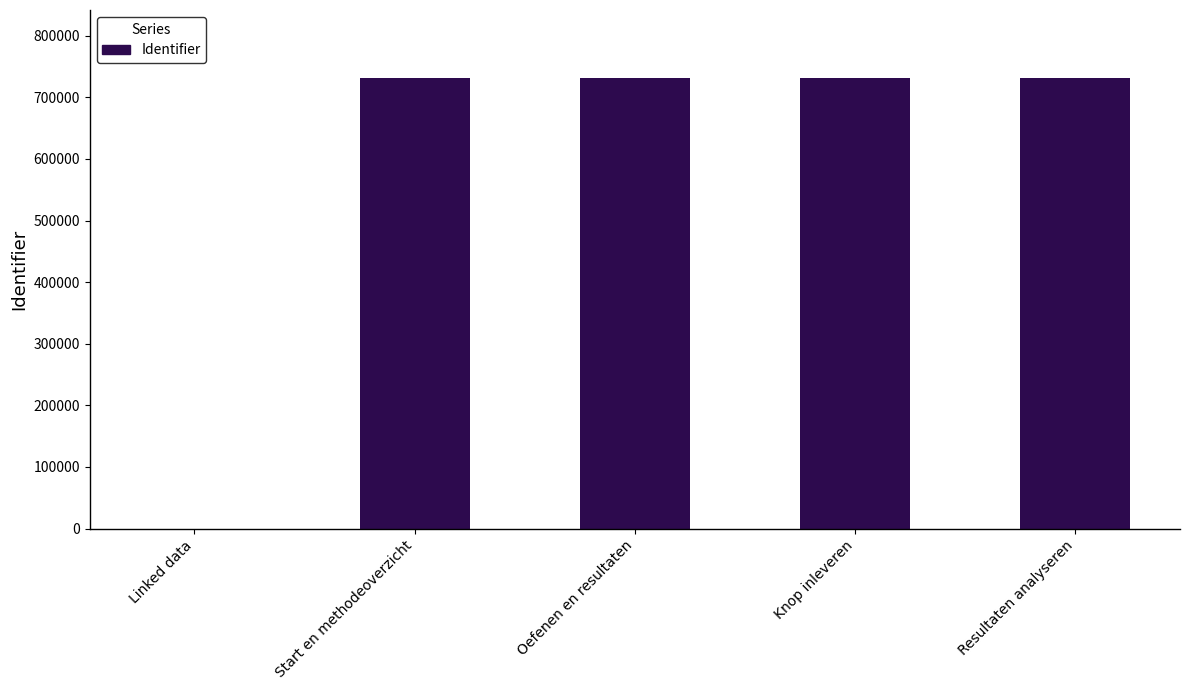

What is the maximum value shown in the chart?

732020